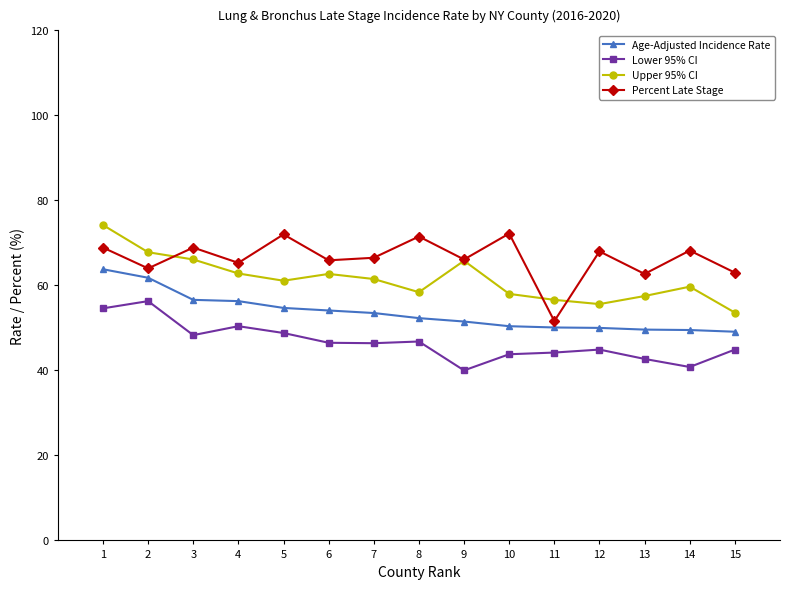

The value of Percent Late Stage at 10 is 72.2. True or false?

True